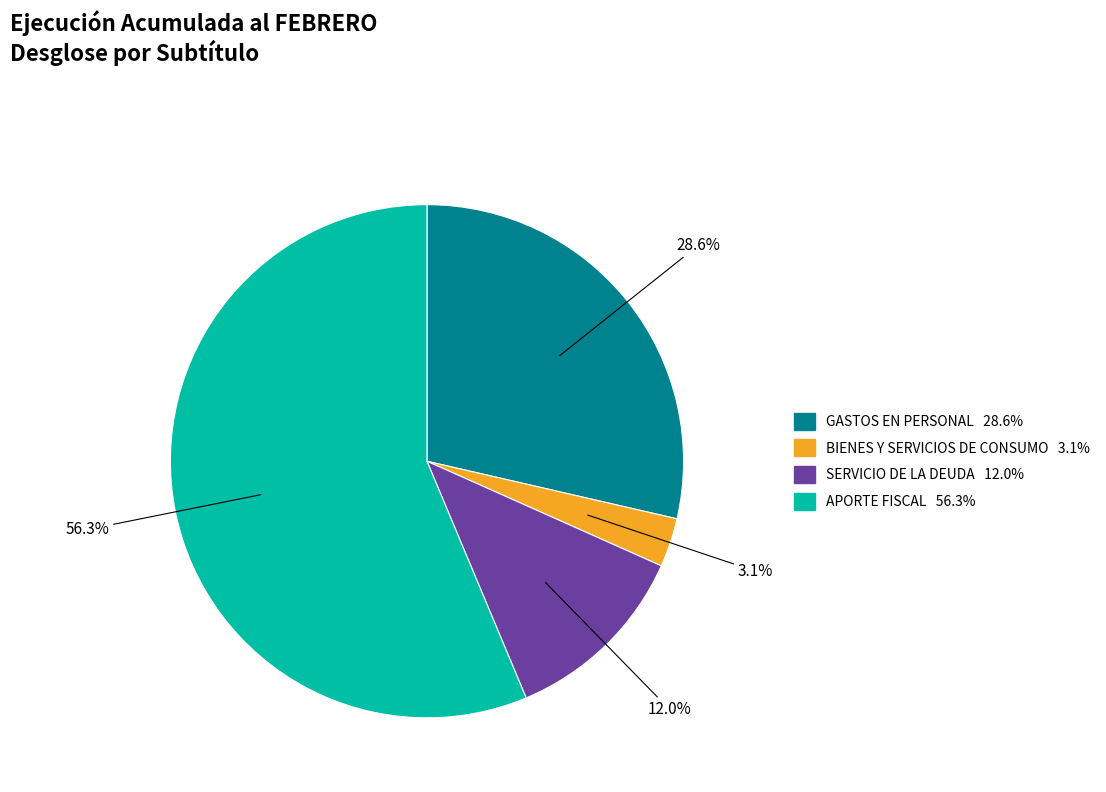

Does APORTE FISCAL account for over 50% of the chart?

Yes